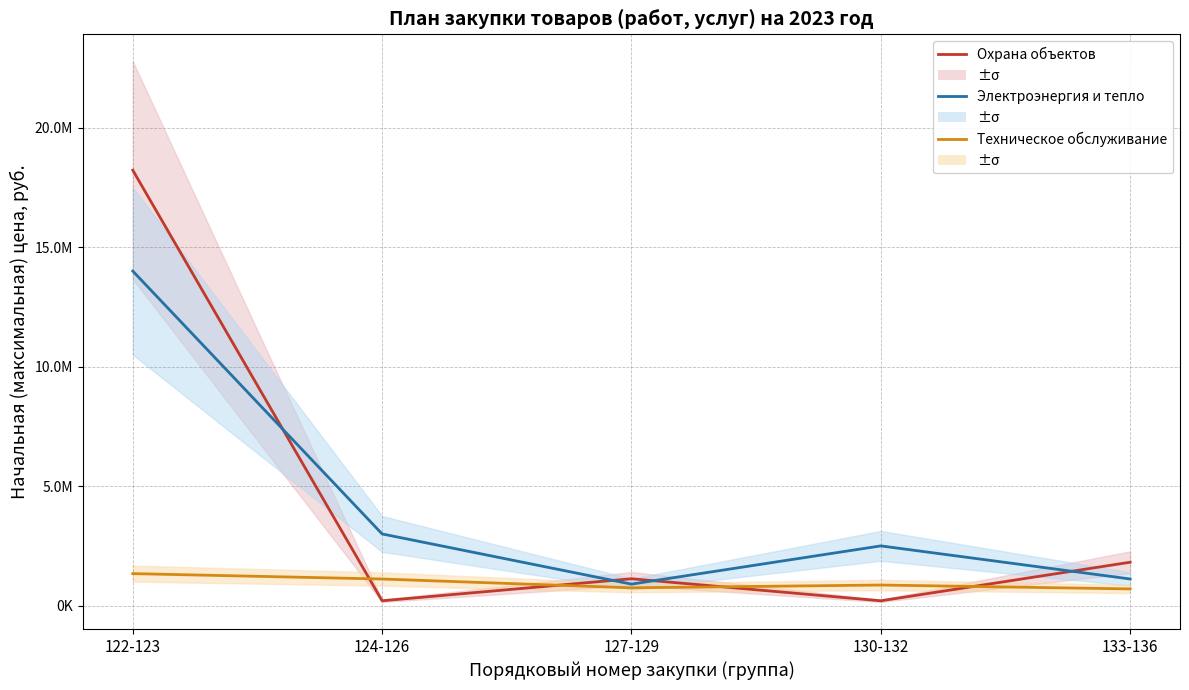

Is the value of Охрана объектов at 124-126 greater than the value of Техническое обслуживание at 124-126?

No